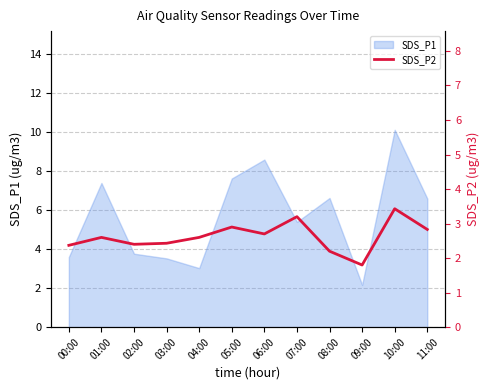

What is the maximum value for SDS_P1?

10.1